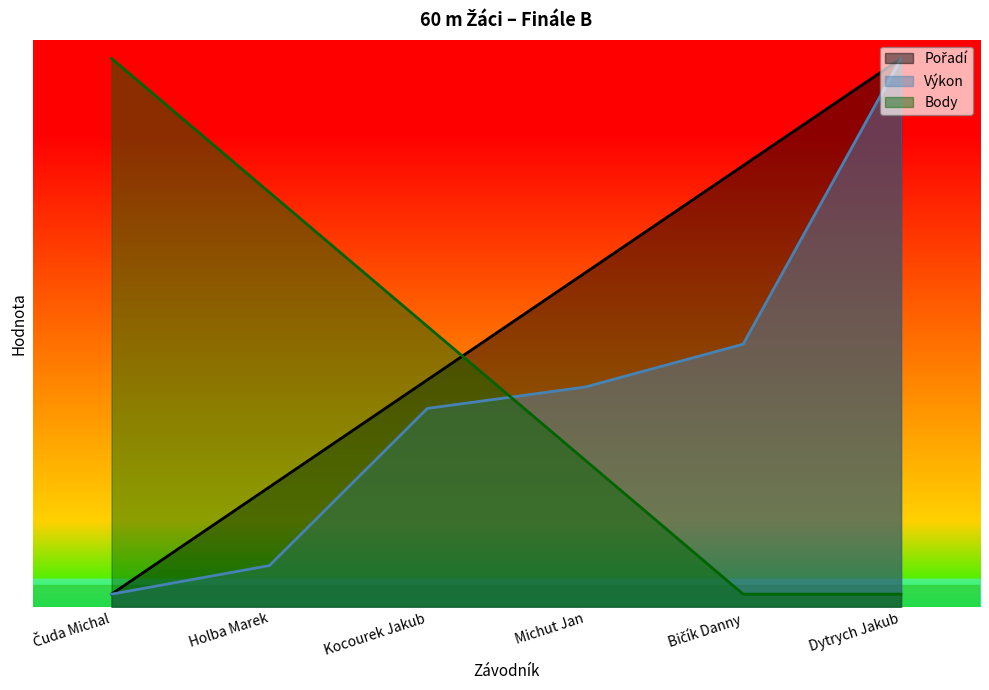

Reading left to right, transcribe all the data shown in this chart.

Pořadí: Čuda Michal=0.2	Holba Marek=1.9	Kocourek Jakub=3.6	Michut Jan=5.3	Bičík Danny=7.0	Dytrych Jakub=8.7
Výkon: Čuda Michal=0.2	Holba Marek=0.7	Kocourek Jakub=3.1	Michut Jan=3.5	Bičík Danny=4.2	Dytrych Jakub=8.7
Body: Čuda Michal=8.7	Holba Marek=6.6	Kocourek Jakub=4.5	Michut Jan=2.3	Bičík Danny=0.2	Dytrych Jakub=0.2